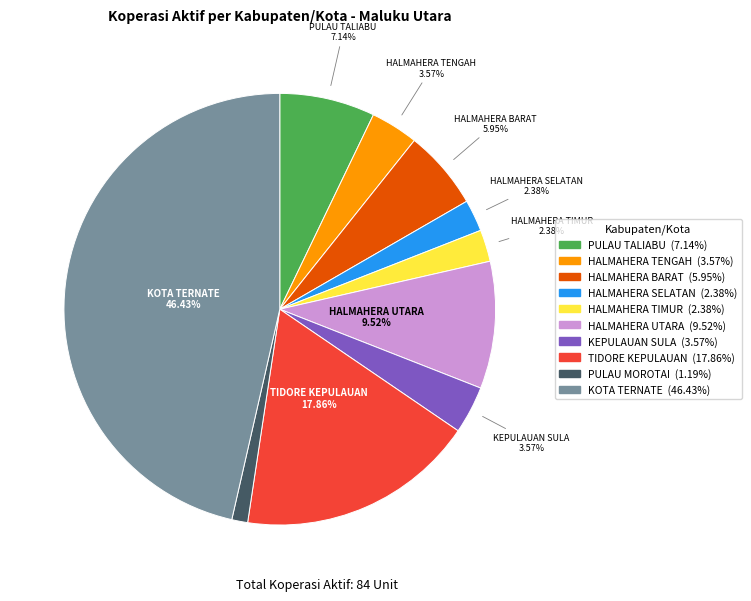

To the nearest percent, what percentage of the pie is HALMAHERA TENGAH?

4%